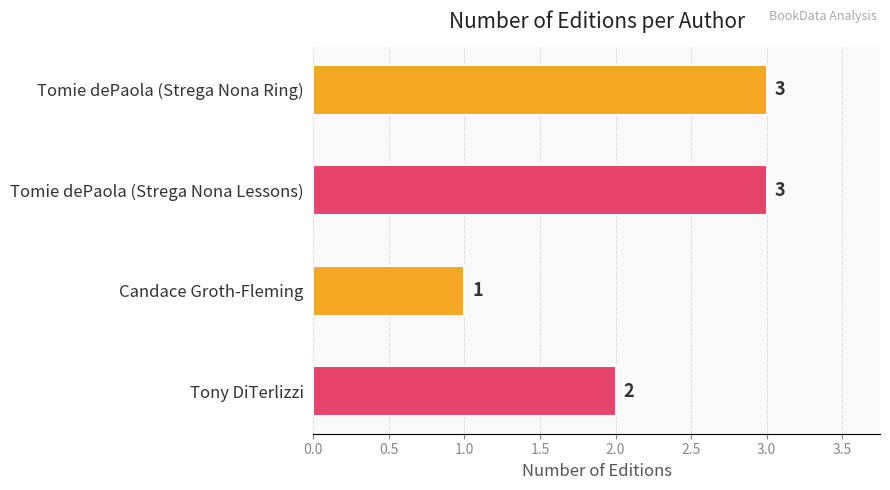

What position from the top is Tomie dePaola (Strega Nona Lessons)?

2